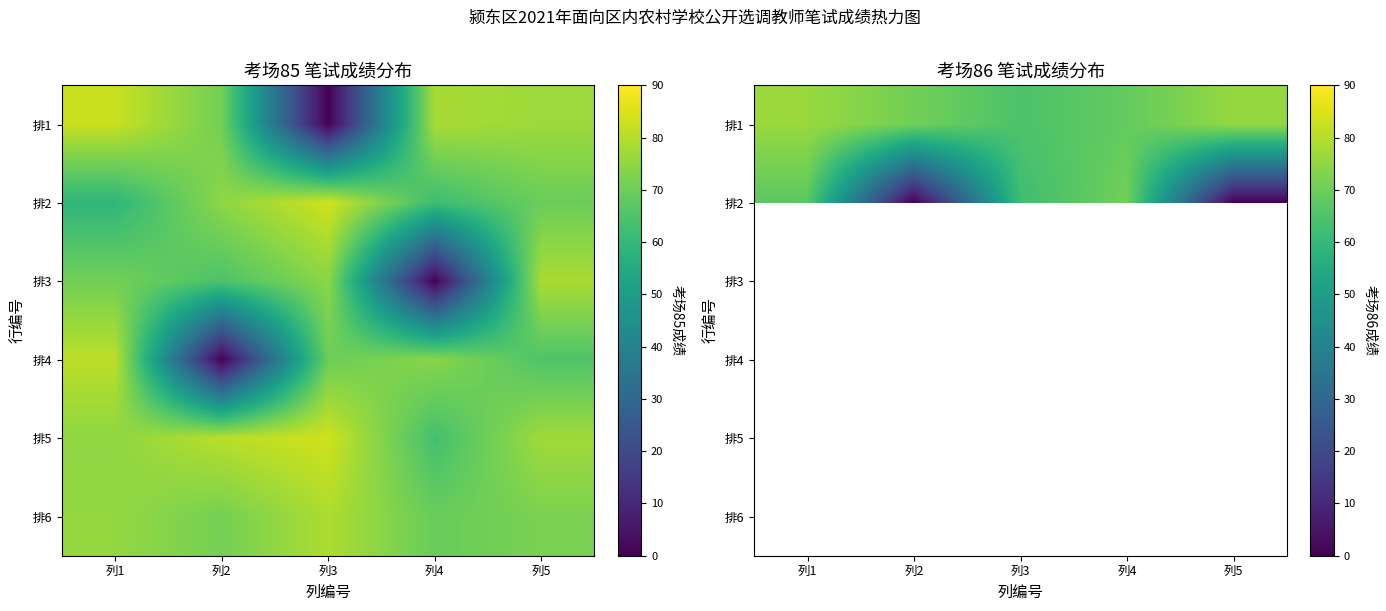

Rank the series by their maximum value, from lowest to highest.

排2, 排3, 排4, 排5, 排6, 排1